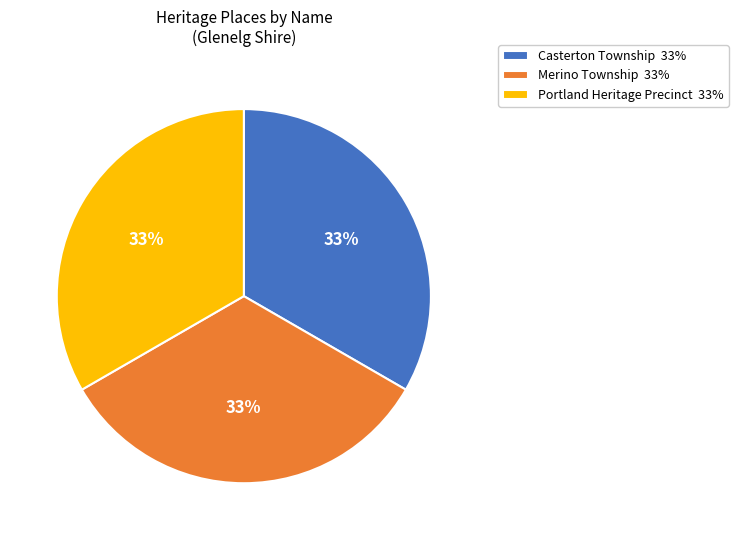

Approximately how many times larger is the value at Casterton Township 33% compared to Portland Heritage Precinct 33%?

1.0